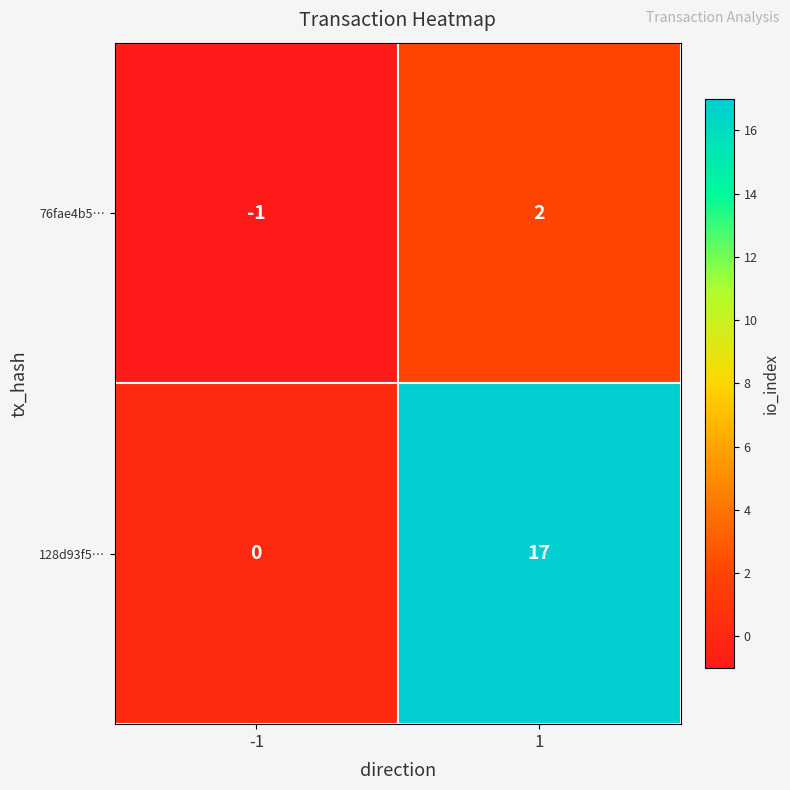

Which series has the largest total across all categories?

128d93f5…